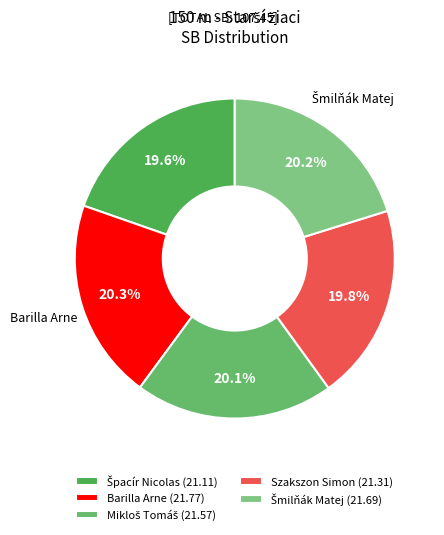

Does Szakszon Simon represent more than half of the total?

No